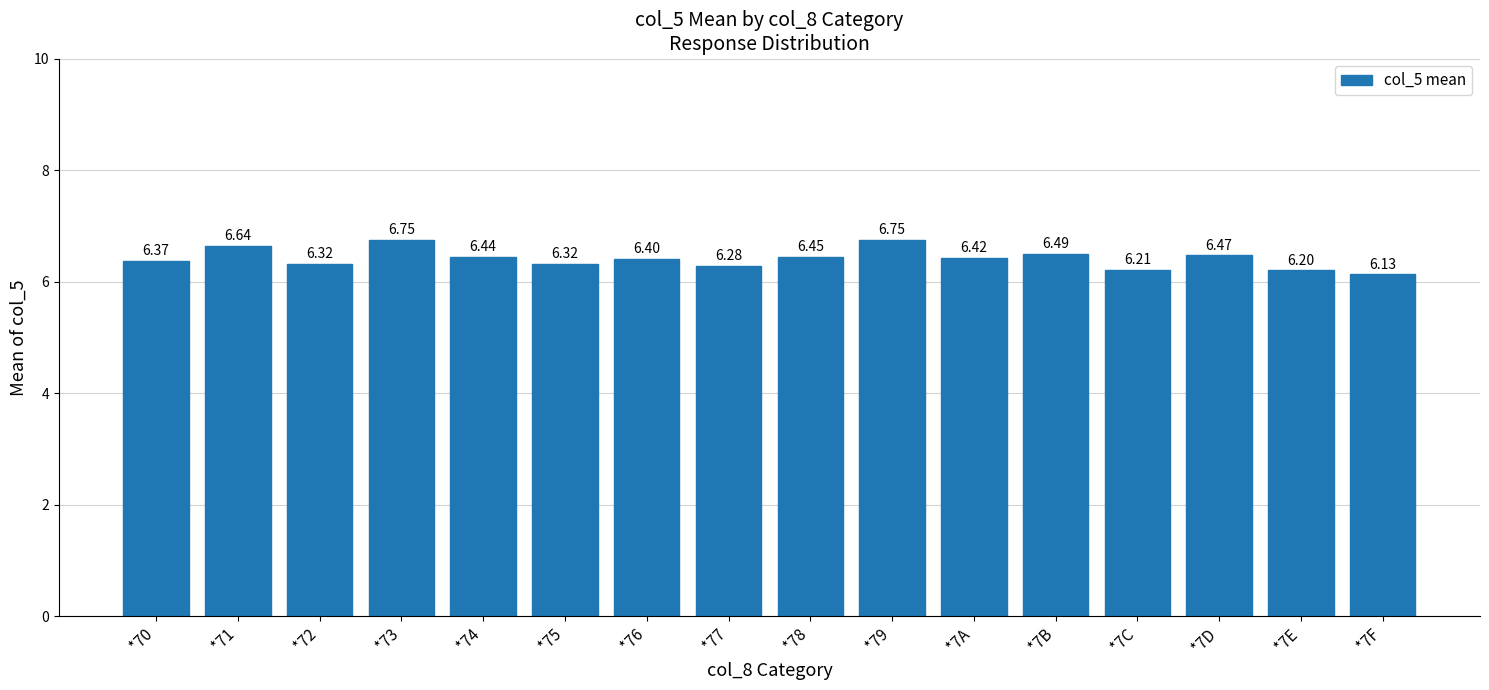

What is the sum of all values?

102.6